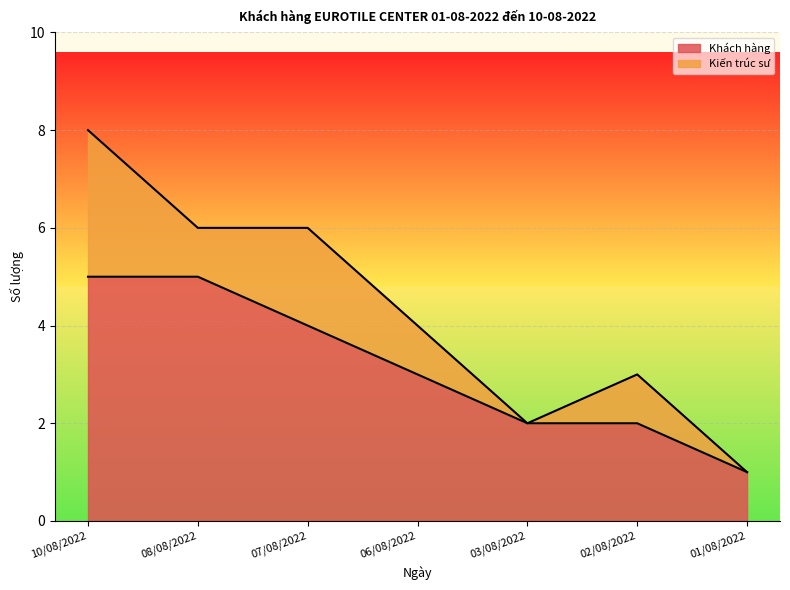

At which label is the value closest to 3?

06/08/2022